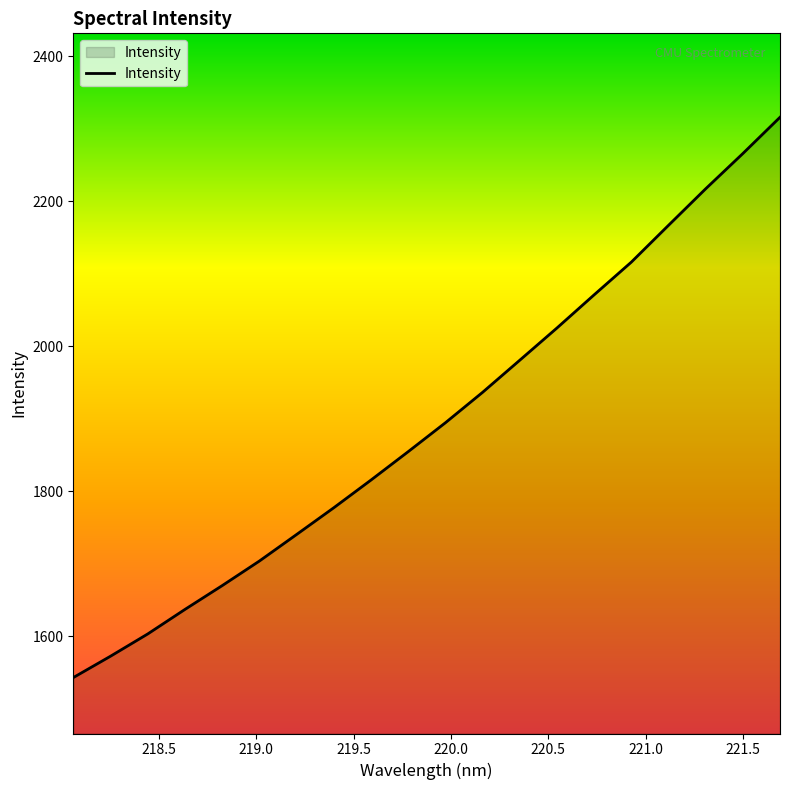

What is the smallest value displayed?

1542.8